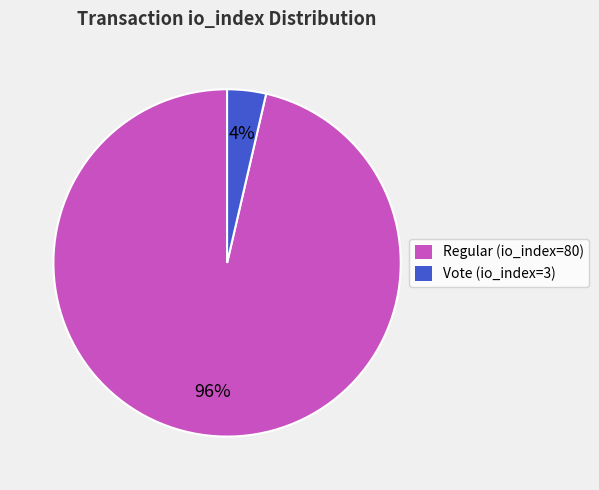

The Regular (io_index=80) slice represents 96% of the pie. True or false?

True